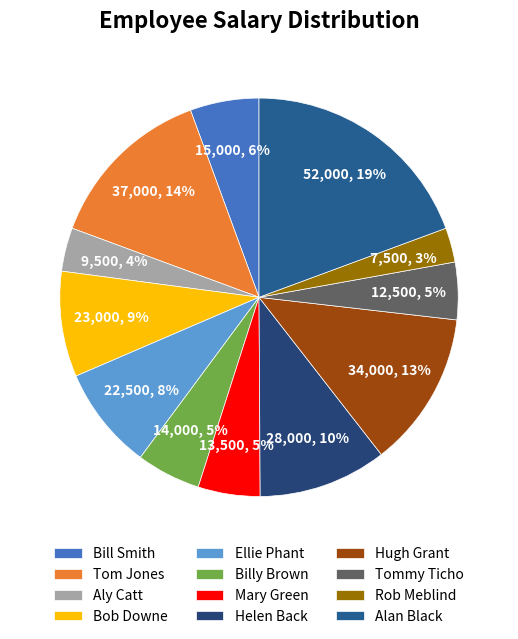

What is the change in value from Helen Back to Hugh Grant?

+6000